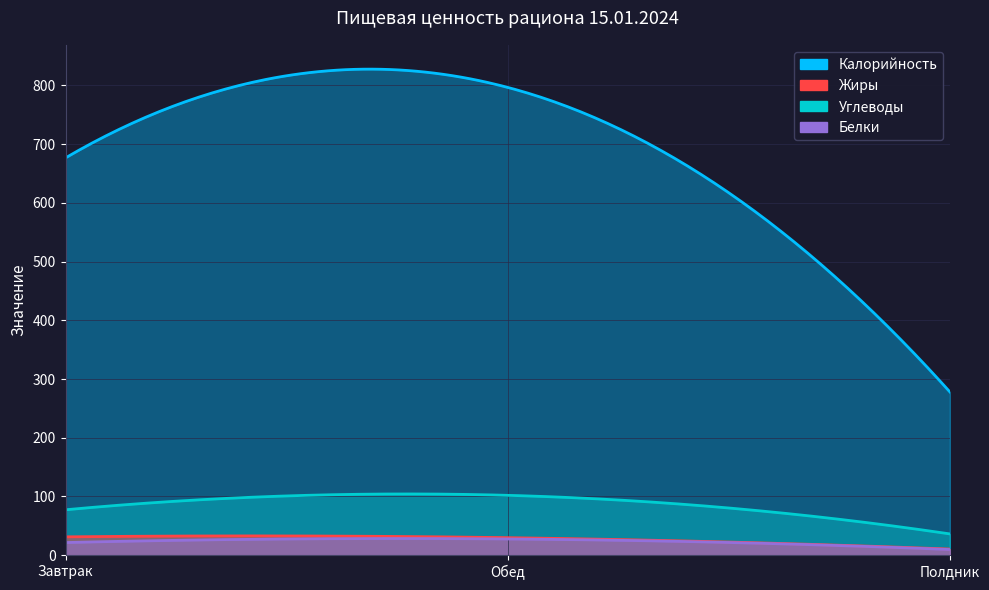

Is the value of Жиры at Обед greater than the value of Белки at Завтрак?

Yes